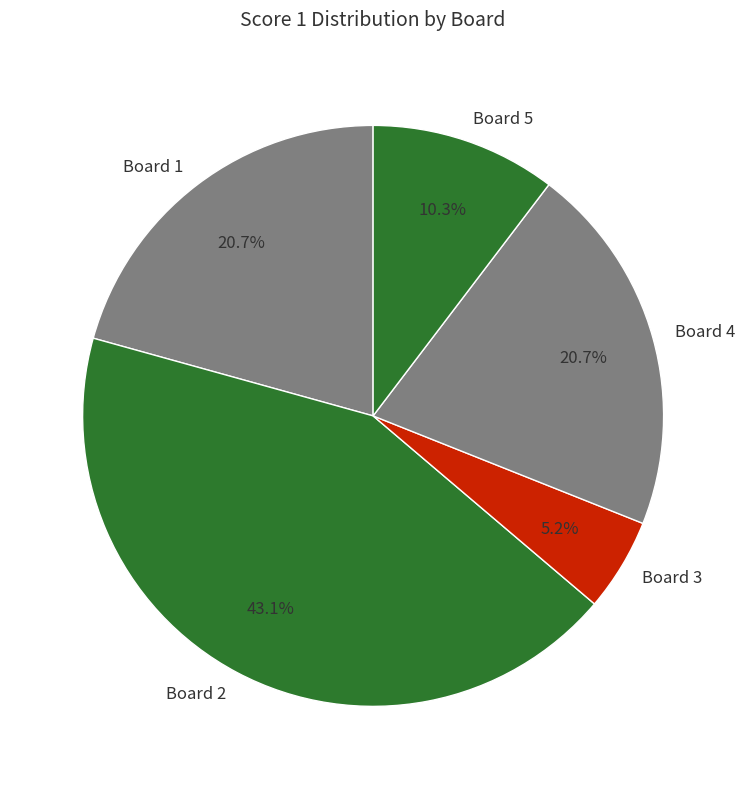

Approximately how many times larger is the value at Board 2 compared to Board 4?

2.1